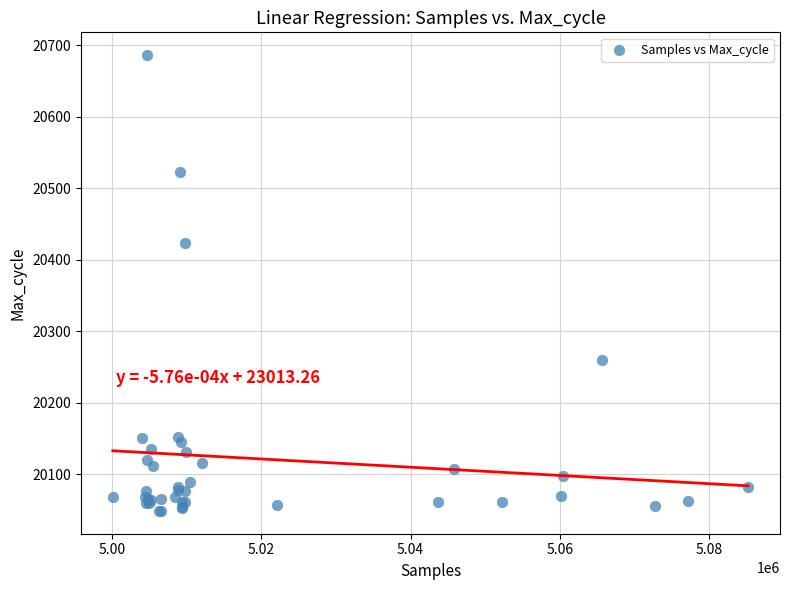

What Y value in the scatter plot is closest to 20367?

20424